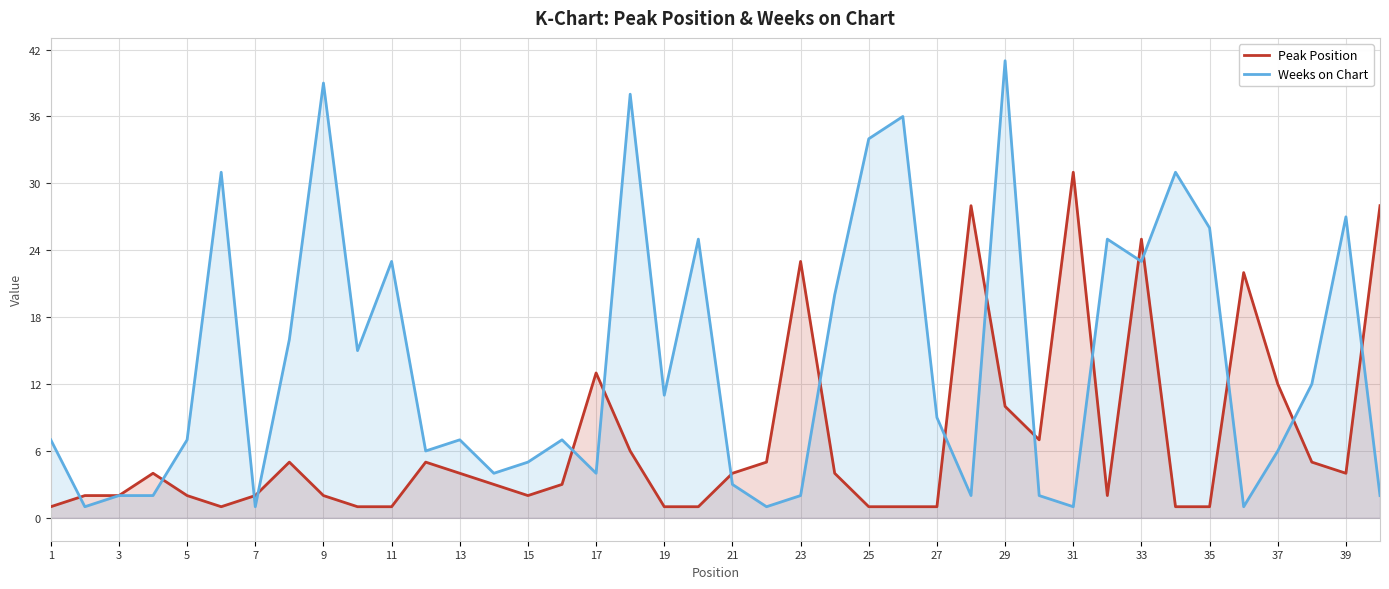

At 25, list the series in order from largest to smallest.

Weeks on Chart, Peak Position